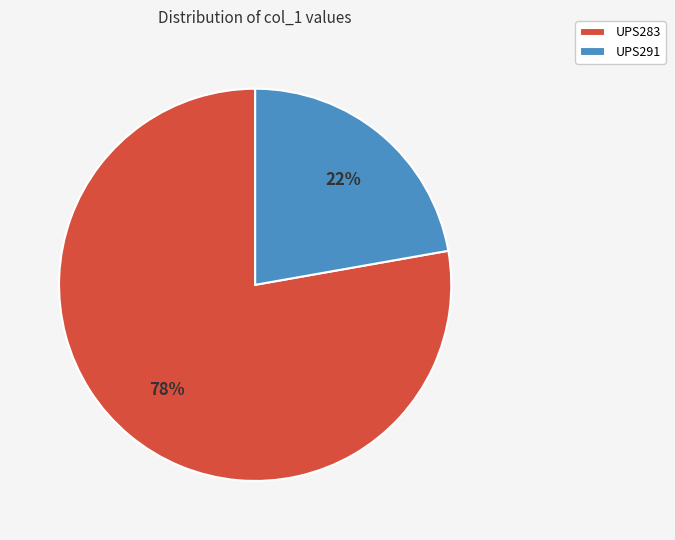

Do UPS291 and UPS283 together represent more than half of the pie?

Yes